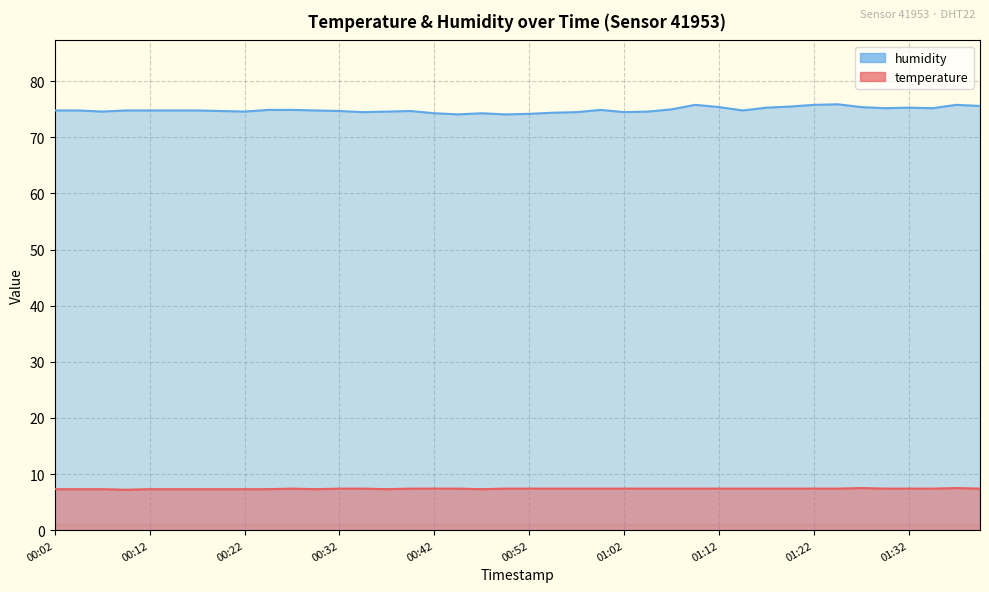

Which series has the largest range (max minus min)?

humidity